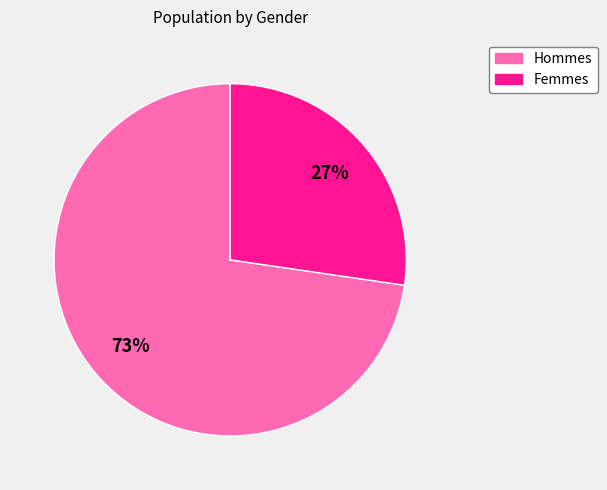

Is there a majority slice in this chart?

Yes